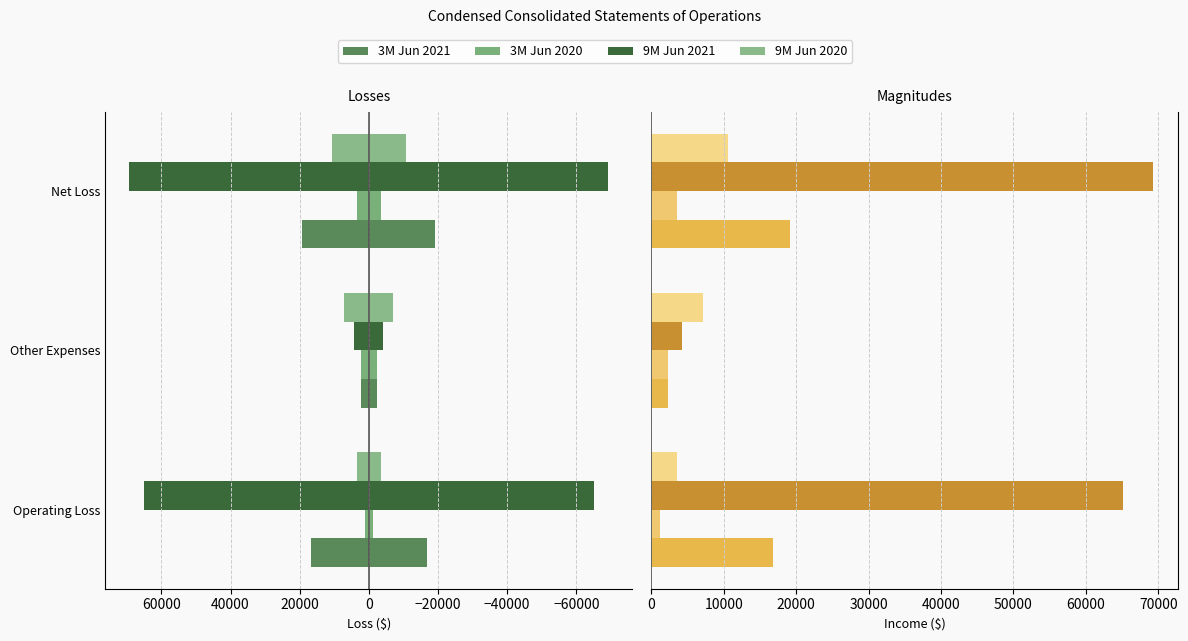

What are all the series names shown in the legend?

3M Jun 2021, 3M Jun 2020, 9M Jun 2021, 9M Jun 2020